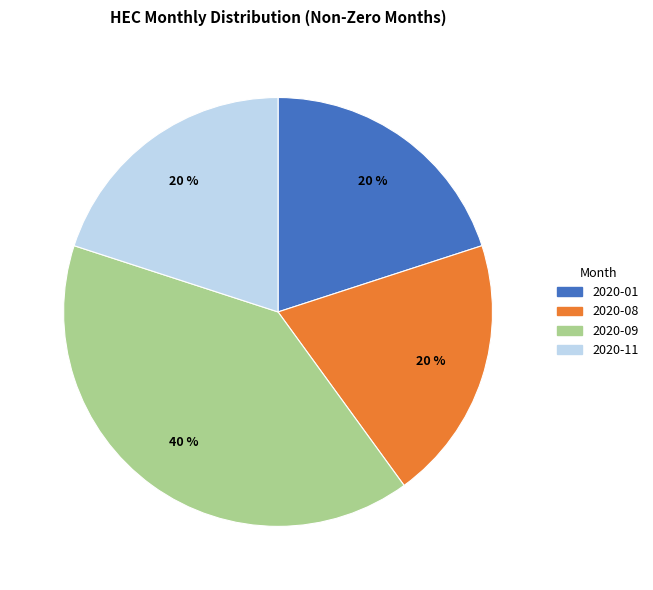

Is there a majority slice in this chart?

No